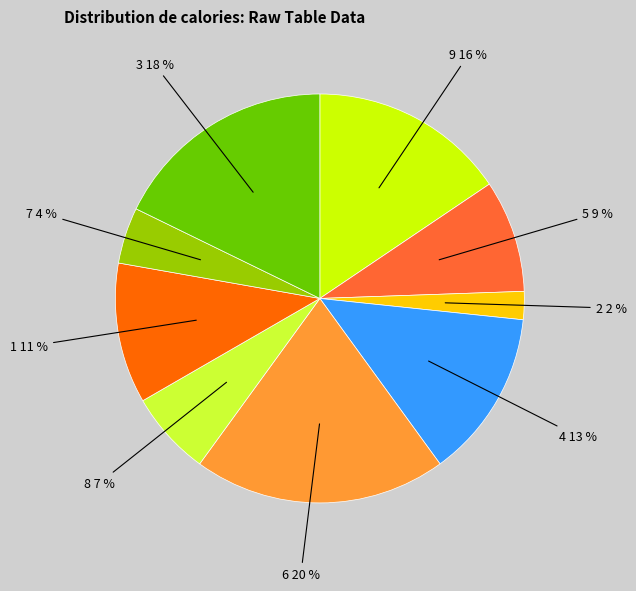

Is there a majority slice in this chart?

No